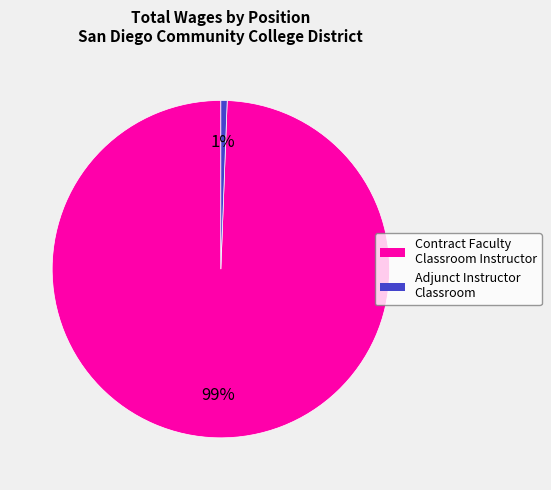

Which has a higher value, Adjunct Instructor Classroom or Contract Faculty Classroom Instructor?

Contract Faculty Classroom Instructor